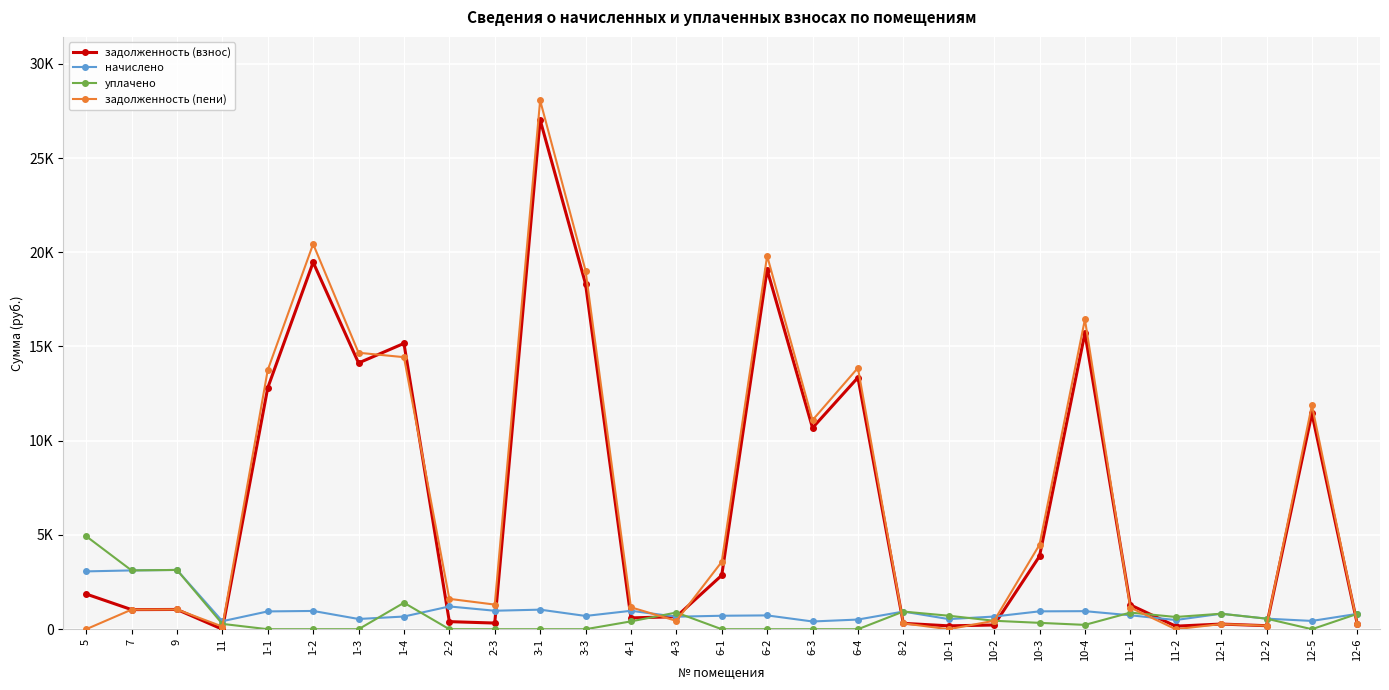

At which category is the sum across all series the highest?

3-1